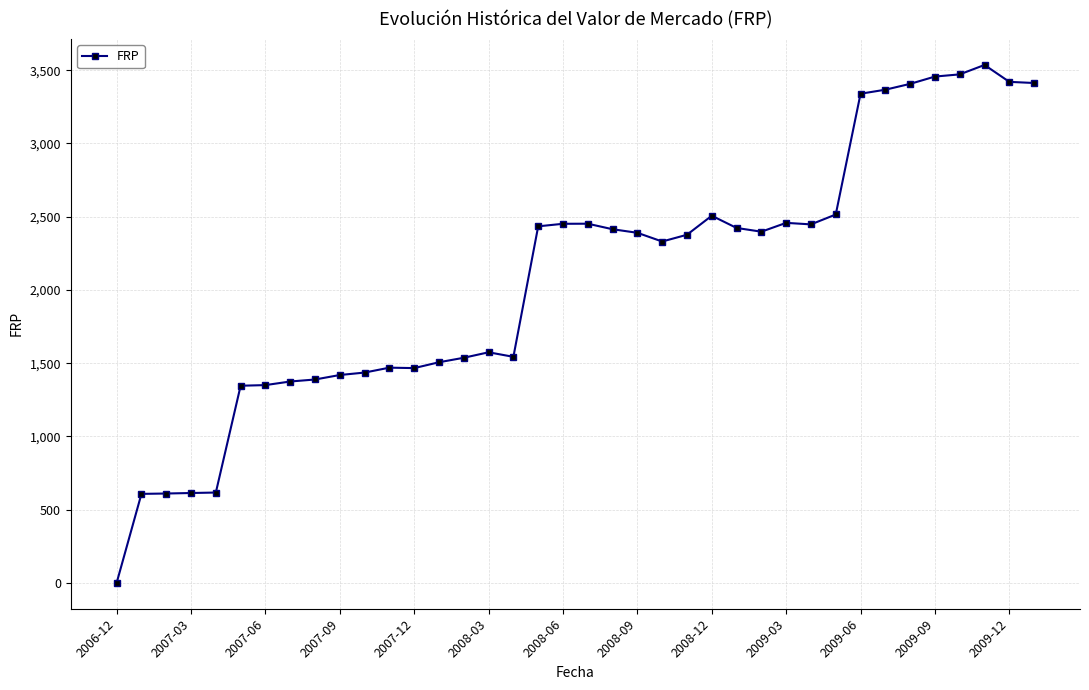

What is the value of the 37th point from the left?

3420.8